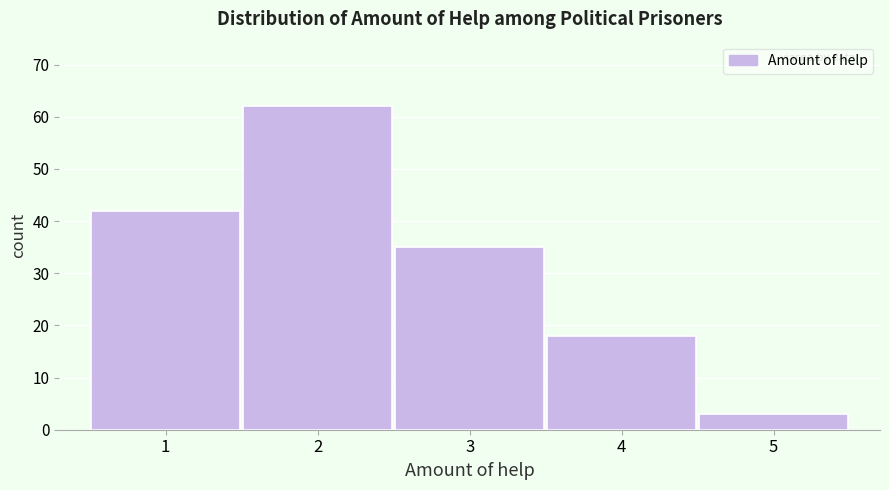

Reading left to right, list every bar in this chart as the range it spans on the x-axis followed by its height. The values are not printed on the chart, so give them approximately, as read against the axis.

0.5 to 1.5: 42
1.5 to 2.5: 62
2.5 to 3.5: 35
3.5 to 4.5: 18
4.5 to 5.5: 3